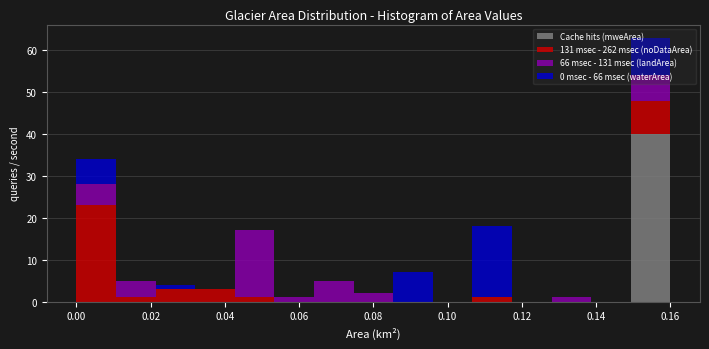

Reading left to right, transcribe this chart: for each stacked bar, give the range it covers on the x-axis and its total height. Neither the bar edges nor the heights are printed on the chart, so give them approximately, as read against the axes.

0.000 to 0.010: 34
0.010 to 0.022: 5
0.022 to 0.032: 4
0.032 to 0.042: 3
0.042 to 0.054: 17
0.054 to 0.064: 1
0.064 to 0.074: 5
0.074 to 0.086: 2
0.086 to 0.096: 7
0.096 to 0.106: 0
0.106 to 0.118: 18
0.118 to 0.128: 0
0.128 to 0.138: 1
0.138 to 0.150: 0
0.150 to 0.160: 63